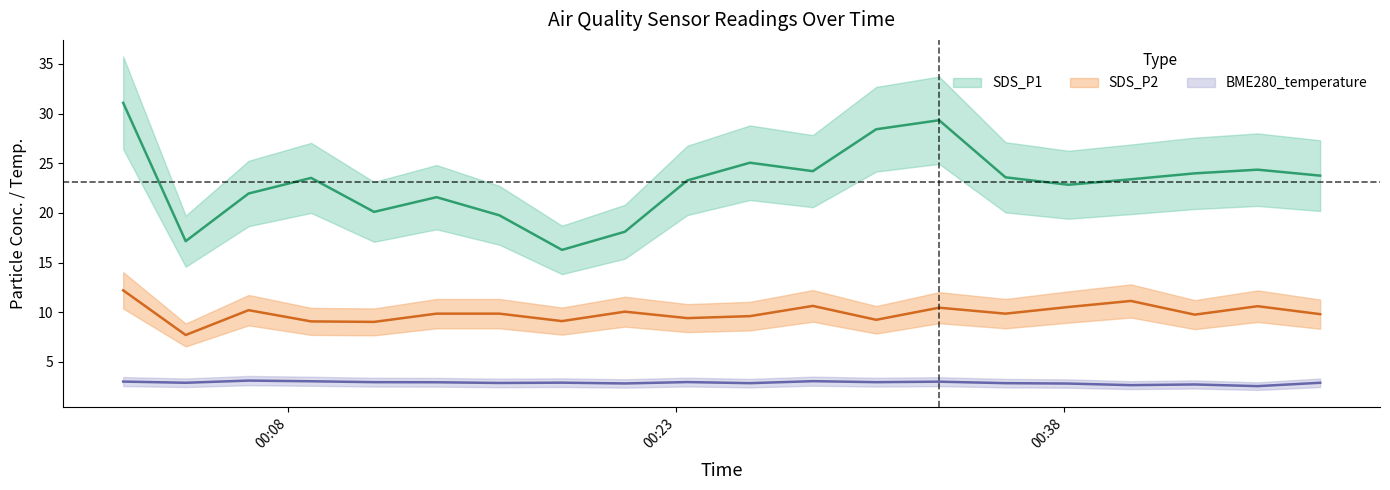

How many lines are shown in the chart?

3